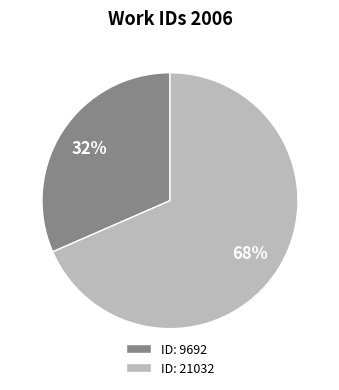

Do ID: 9692 and ID: 21032 together represent more than half of the pie?

Yes